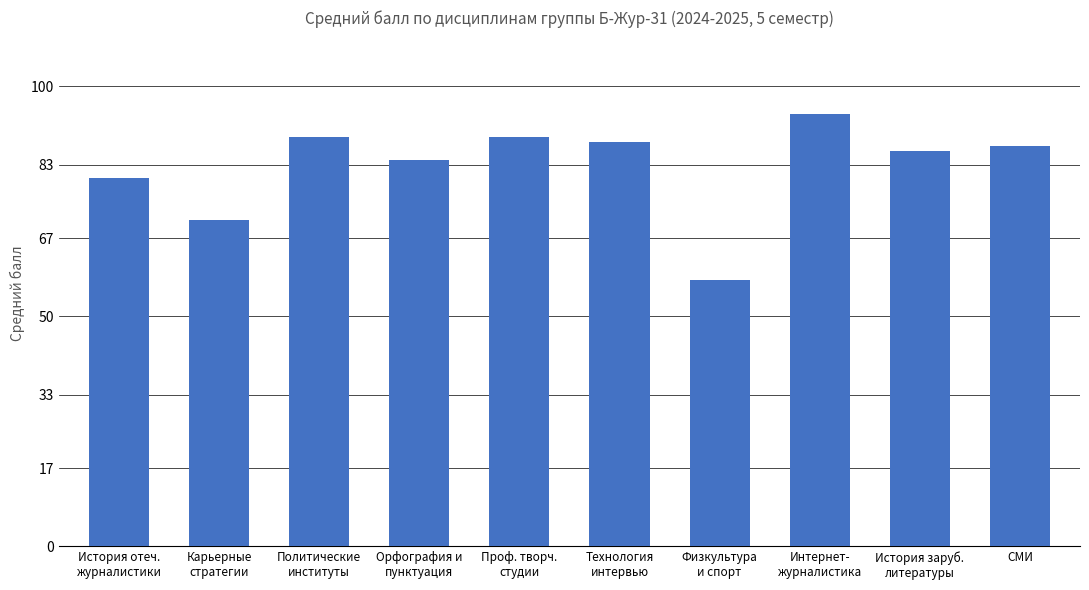

Where is the data nearest to the value 76?

История отеч.
журналистики